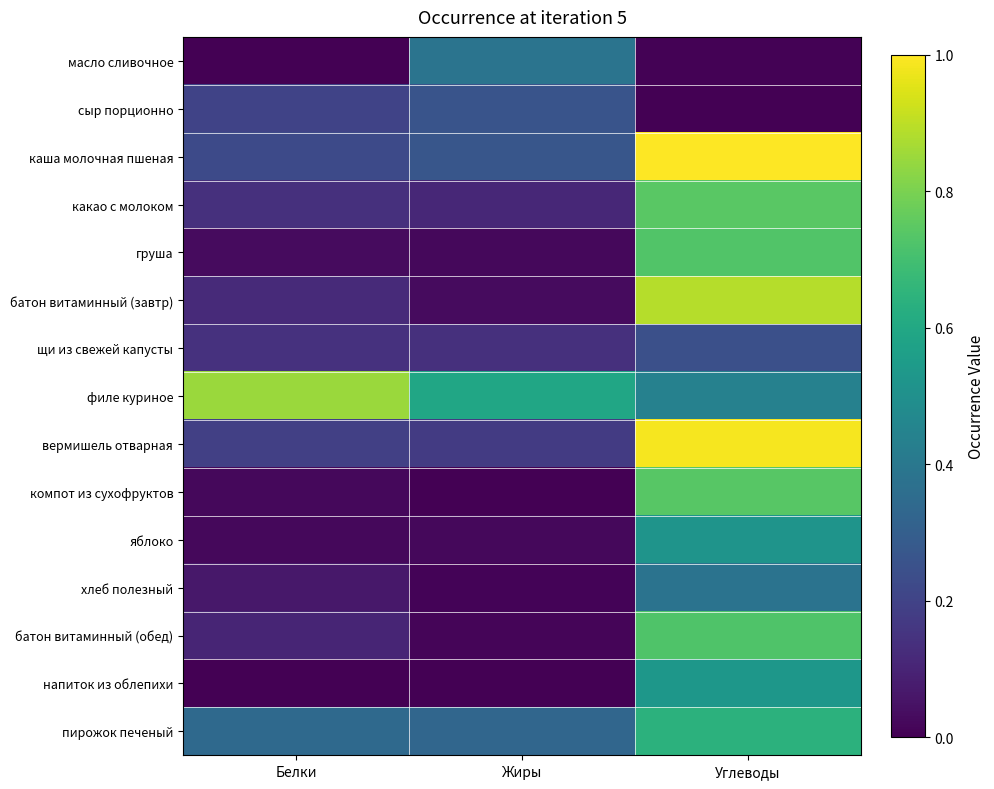

At Углеводы, list the series in order from smallest to largest.

сыр порционно, масло сливочное, щи из свежей капусты, хлеб полезный, филе куриное, яблоко, напиток из облепихи, пирожок печеный, батон витаминный (обед), груша, компот из сухофруктов, какао с молоком, батон витаминный (завтр), вермишель отварная, каша молочная пшеная